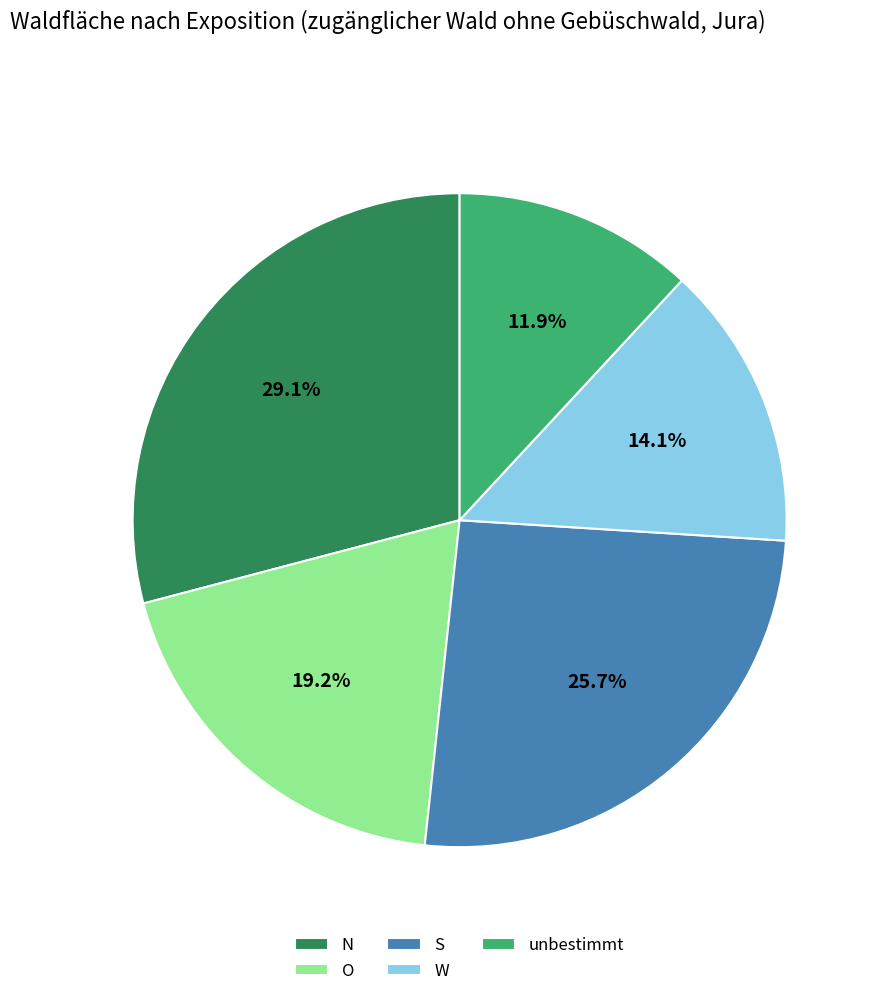

How many segments does this pie chart have?

5